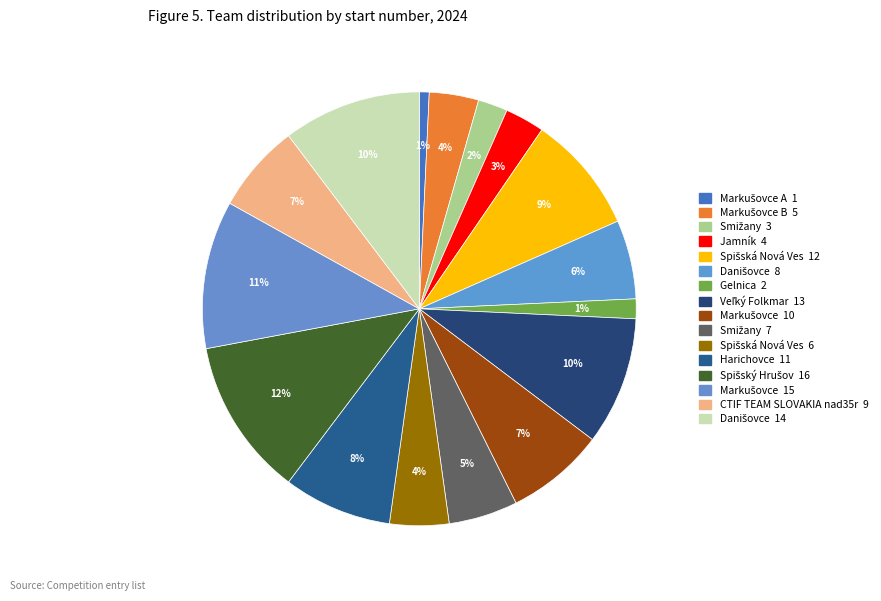

Count the number of slices in the pie.

16